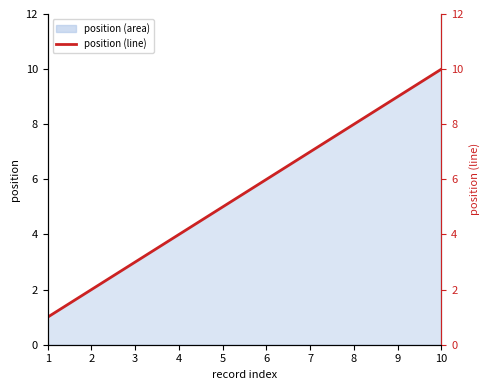

What is the greatest value displayed?

10